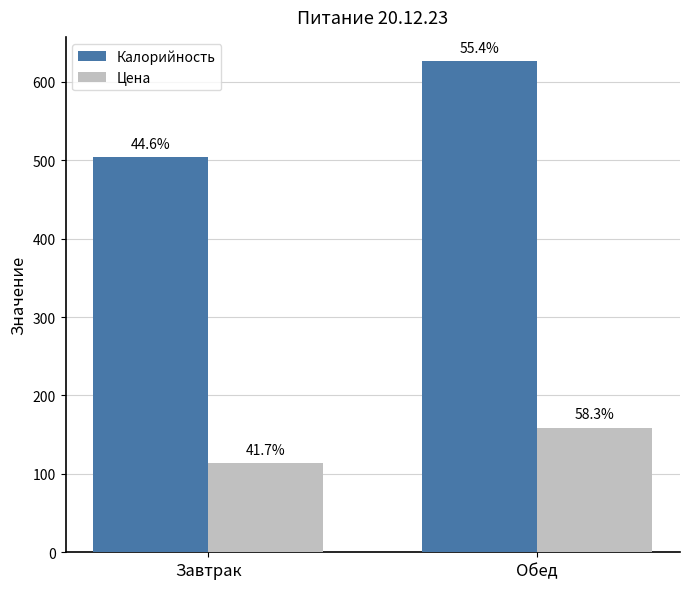

The value of Цена at Завтрак is 113.9. True or false?

True